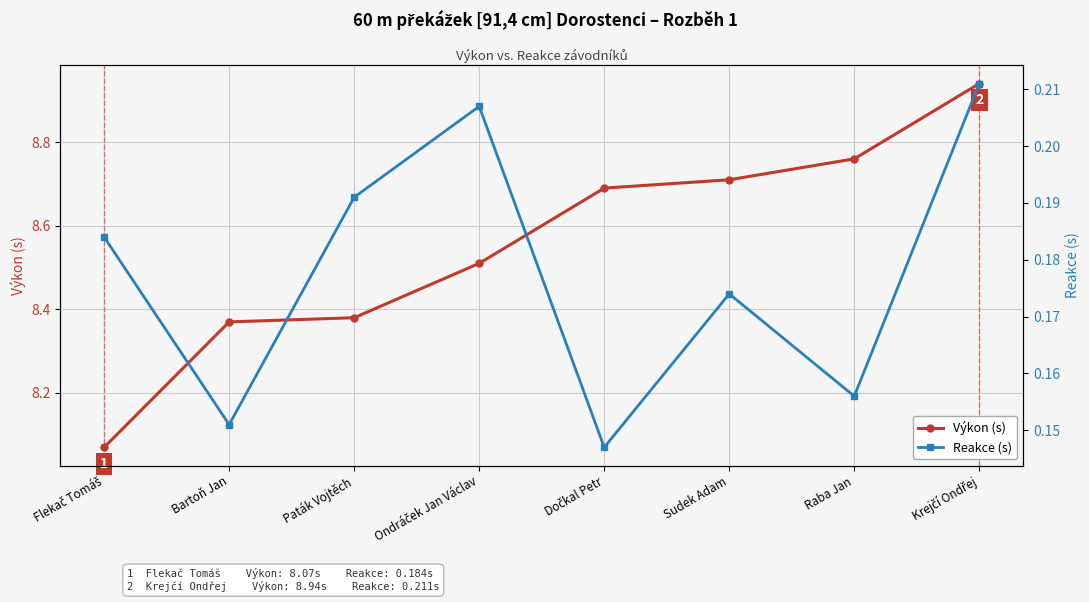

Does the chart display data point markers on the line(s)?

Yes